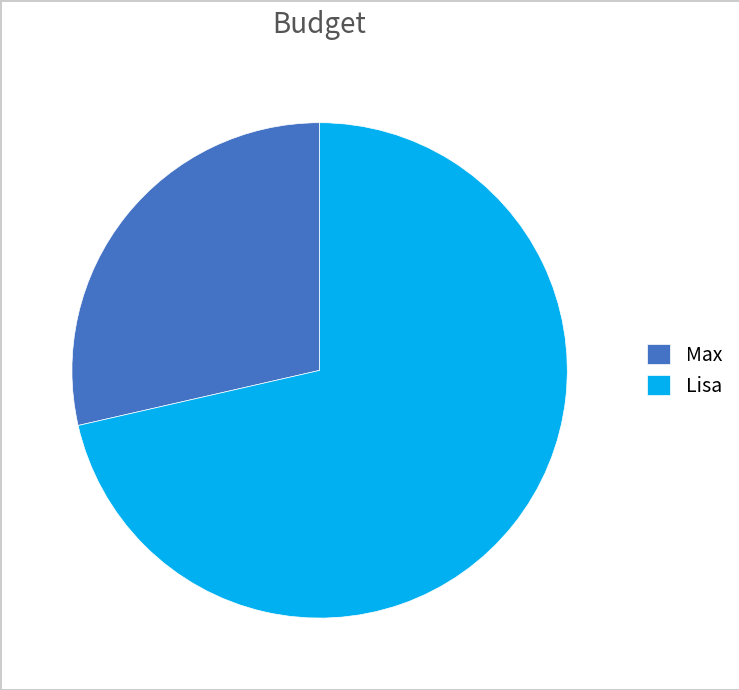

Which has a higher value, Lisa or Max?

Lisa